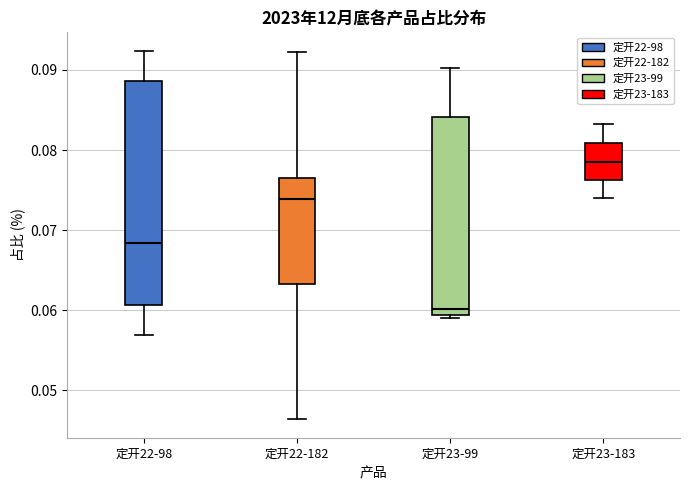

Reading left to right, transcribe this box plot: for each box, give where its median line is, the range the box spans, and where its two whiskers end, as read against the y-axis. The values are not printed on the chart, so give them approximately, as read against the axis.

定开22-98: median 0.068, box 0.061 to 0.089, whiskers 0.057 to 0.092
定开22-182: median 0.074, box 0.063 to 0.076, whiskers 0.046 to 0.092
定开23-99: median 0.060, box 0.059 to 0.084, whiskers 0.059 (just below the box's lower edge) to 0.090
定开23-183: median 0.079, box 0.076 to 0.081, whiskers 0.074 to 0.083